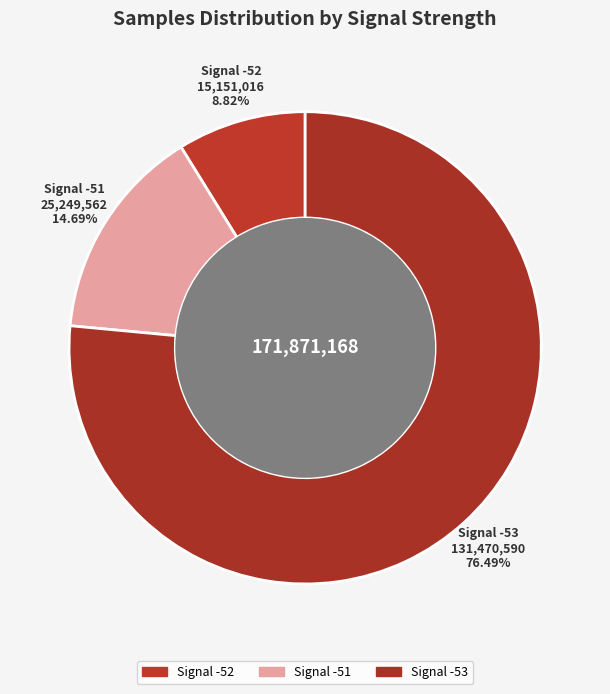

How many segments does this pie chart have?

3